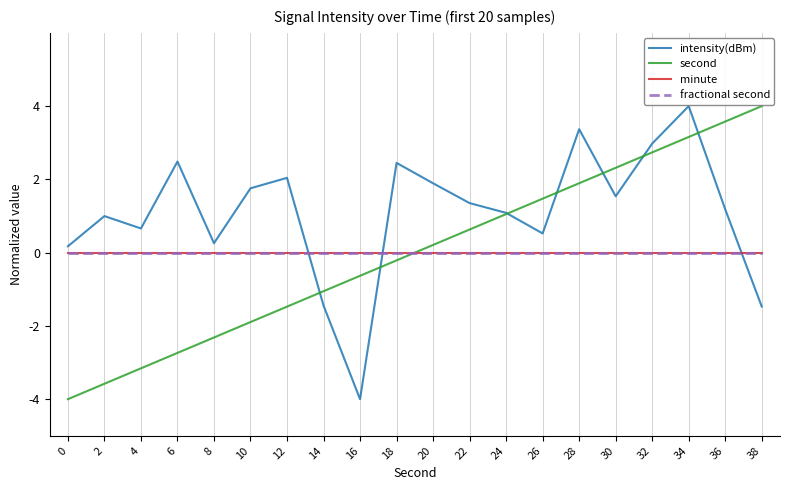

True or false: fractional second and minute cross at least once.

False